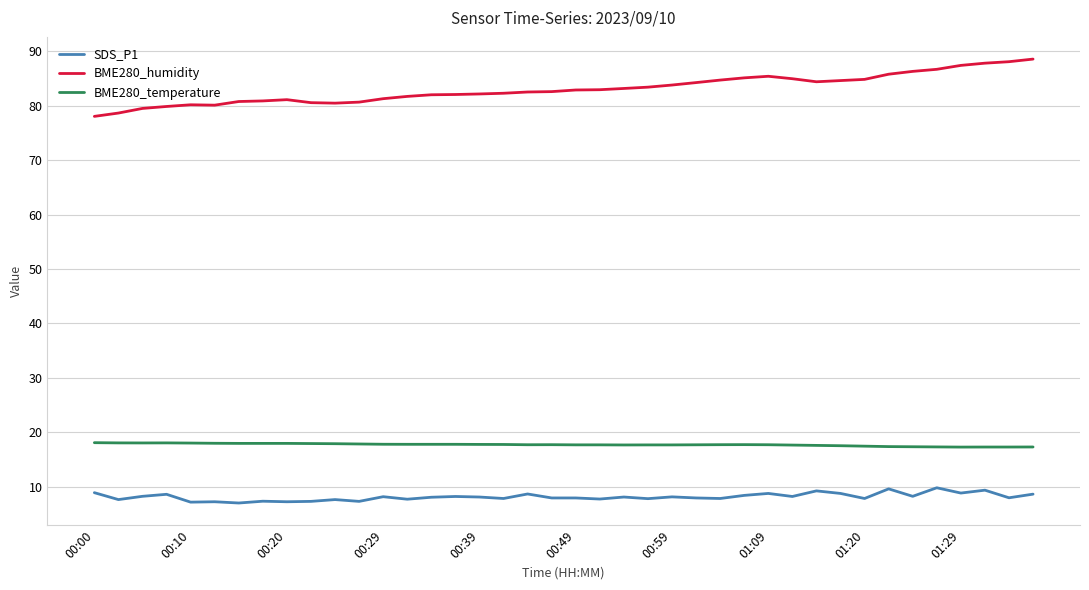

Which series has the widest spread of values?

BME280_humidity